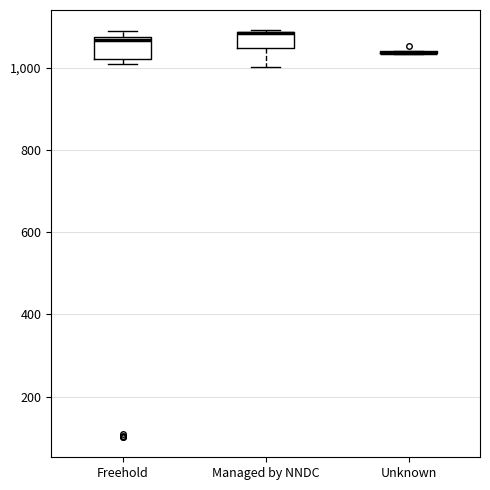

Where is the lower edge of the box for Managed by NNDC on the y-axis? The values are not printed on the chart, so give them approximately, as read against the axis.

1040